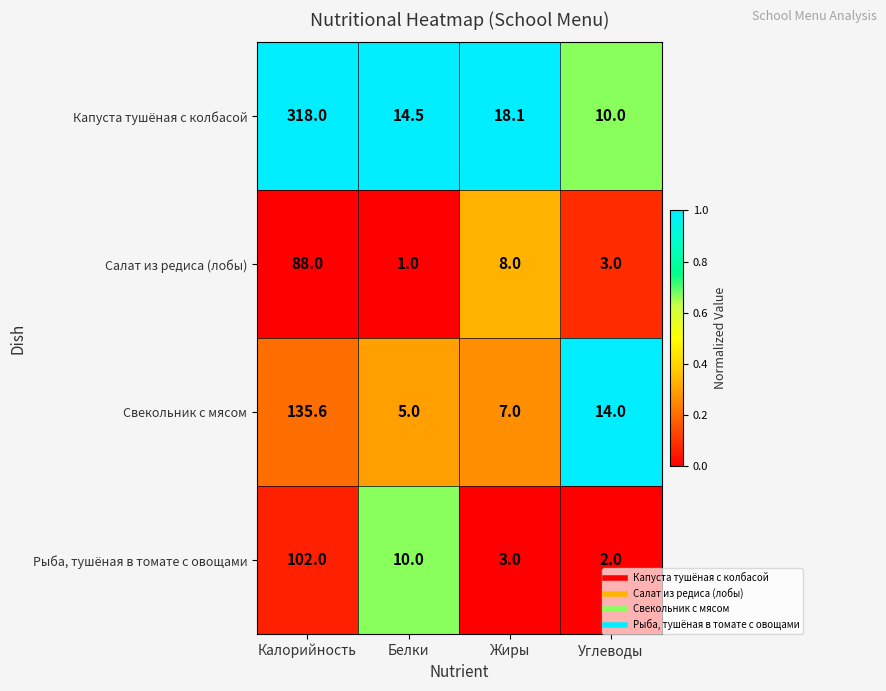

Count the number of categories in the chart.

4